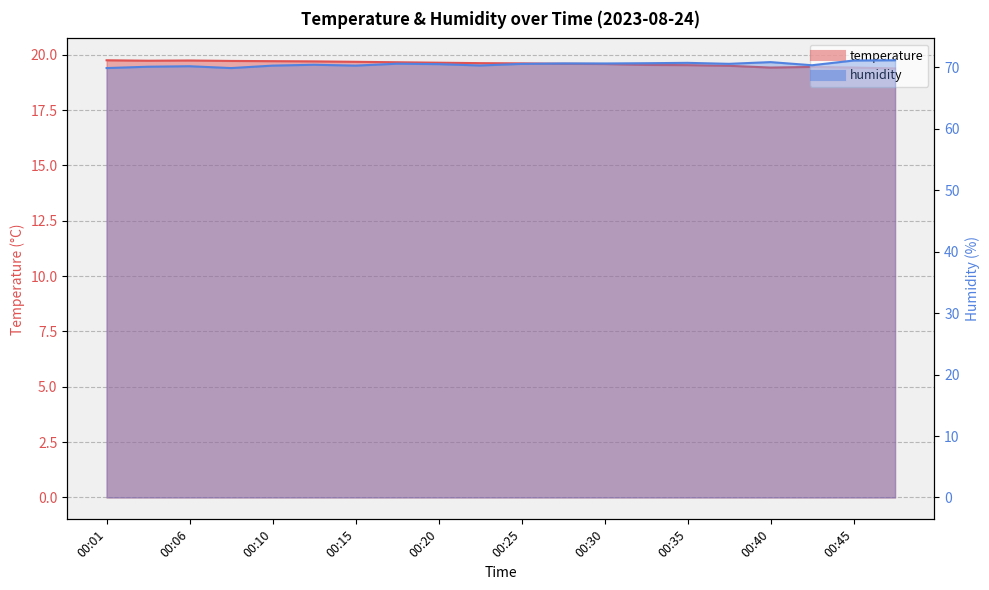

What is the minimum value shown in the chart?

19.4